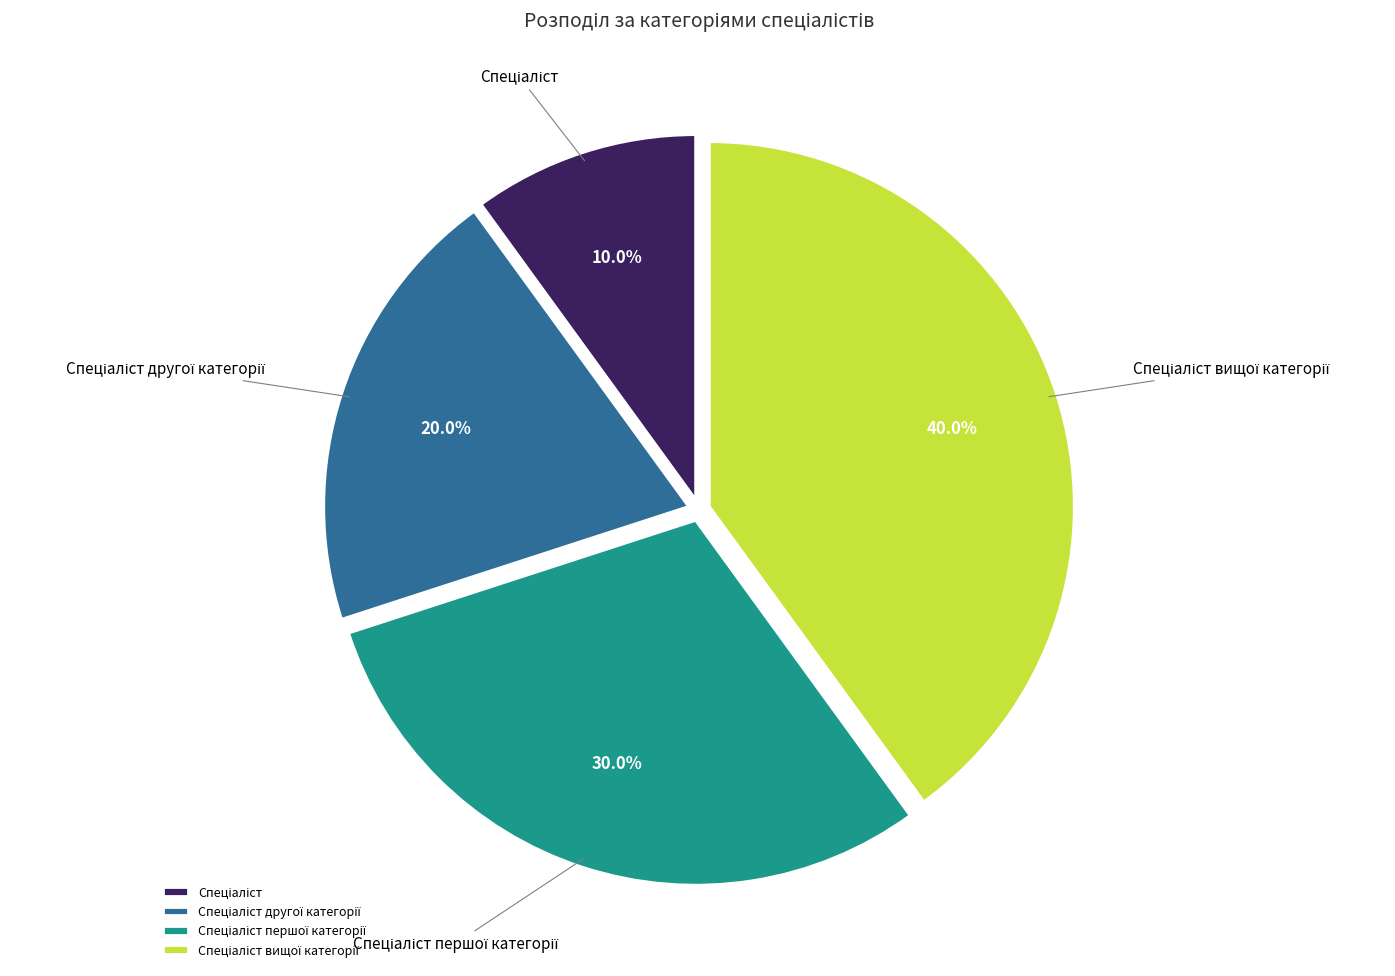

Is there a majority slice in this chart?

No